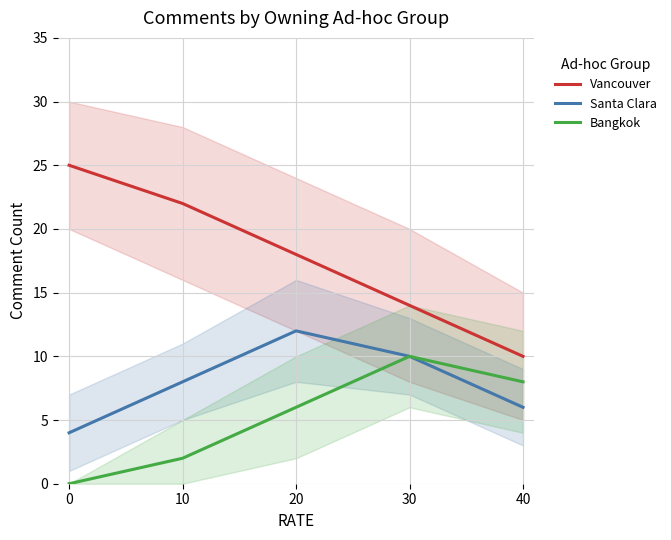

Which series has the largest range (max minus min)?

Vancouver